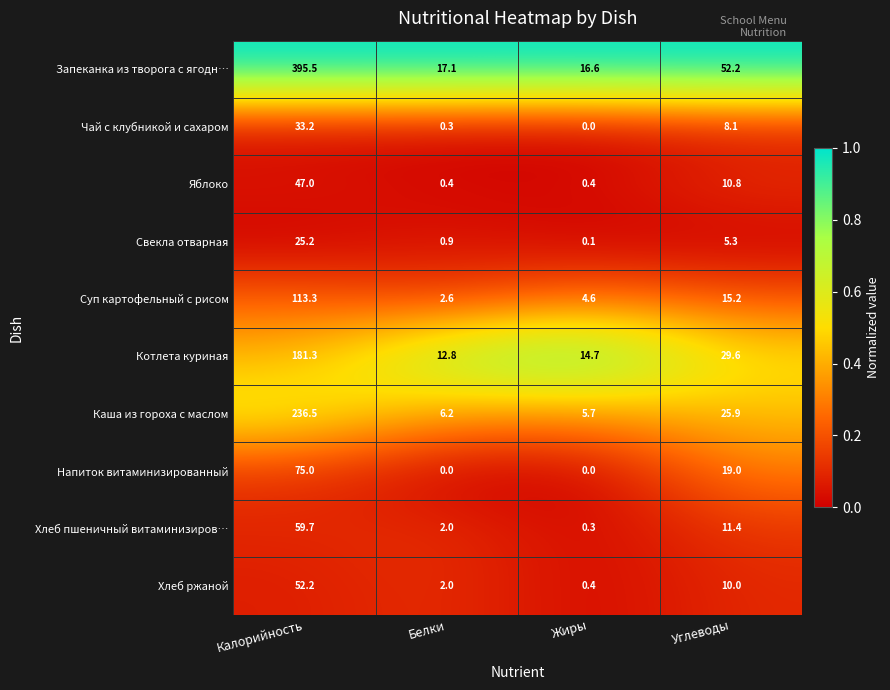

At which category does the chart reach its peak across all series?

Калорийность